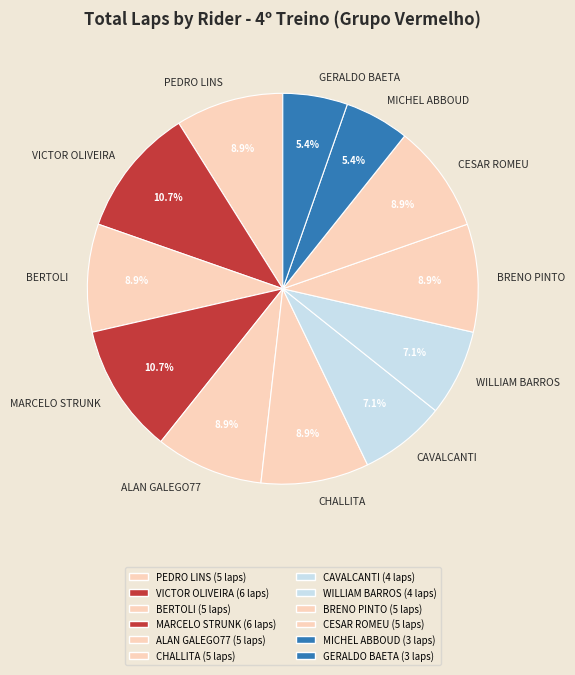

Which has a higher value, CESAR ROMEU or MICHEL ABBOUD?

CESAR ROMEU